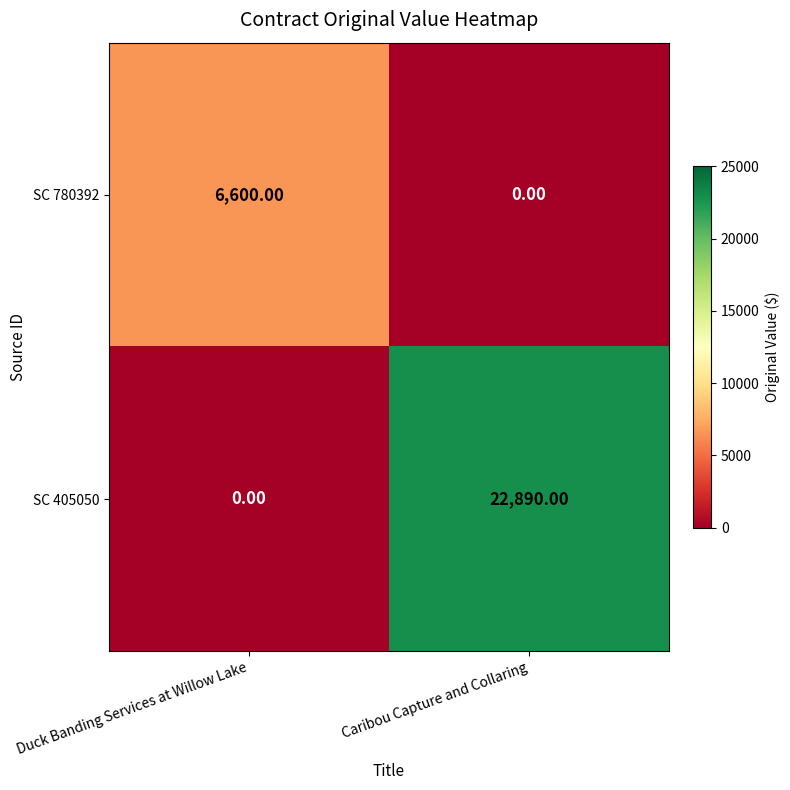

Which series has the largest total across all categories?

SC 405050